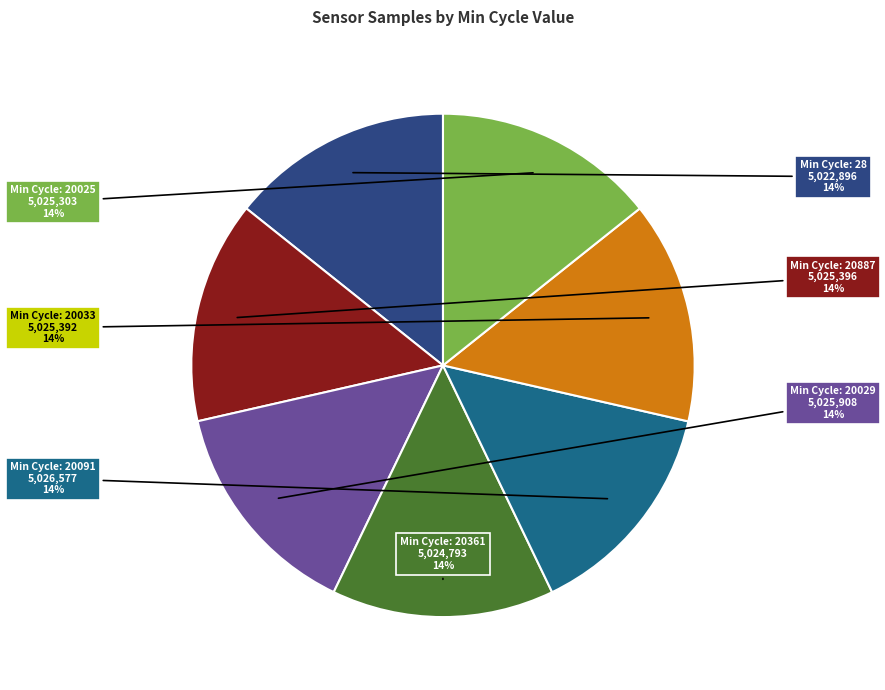

Is there any slice that represents more than half of the pie?

No